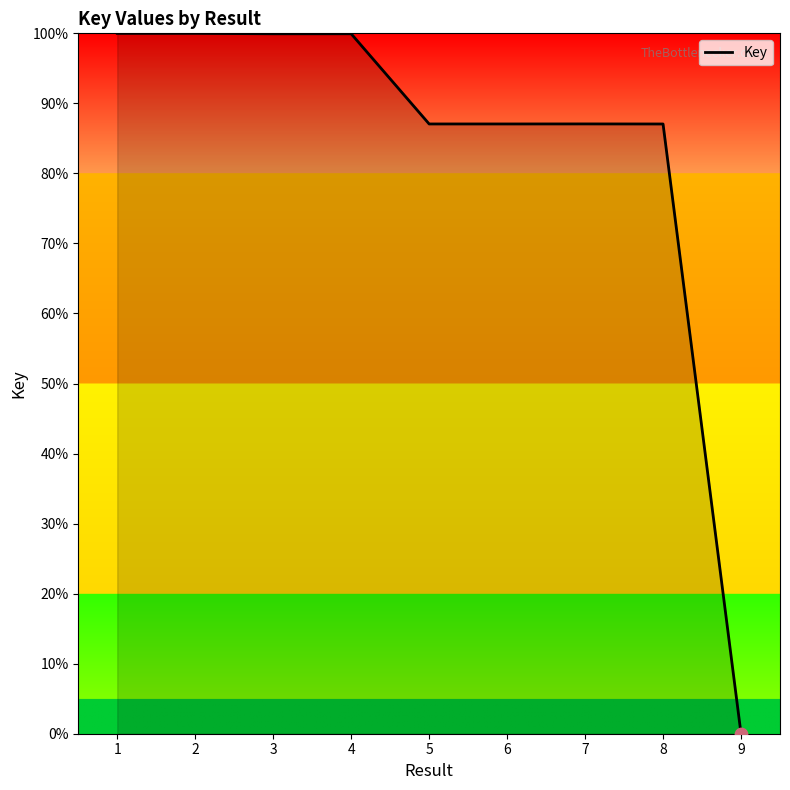

What is the change in value from 4 to 8?

-12.9